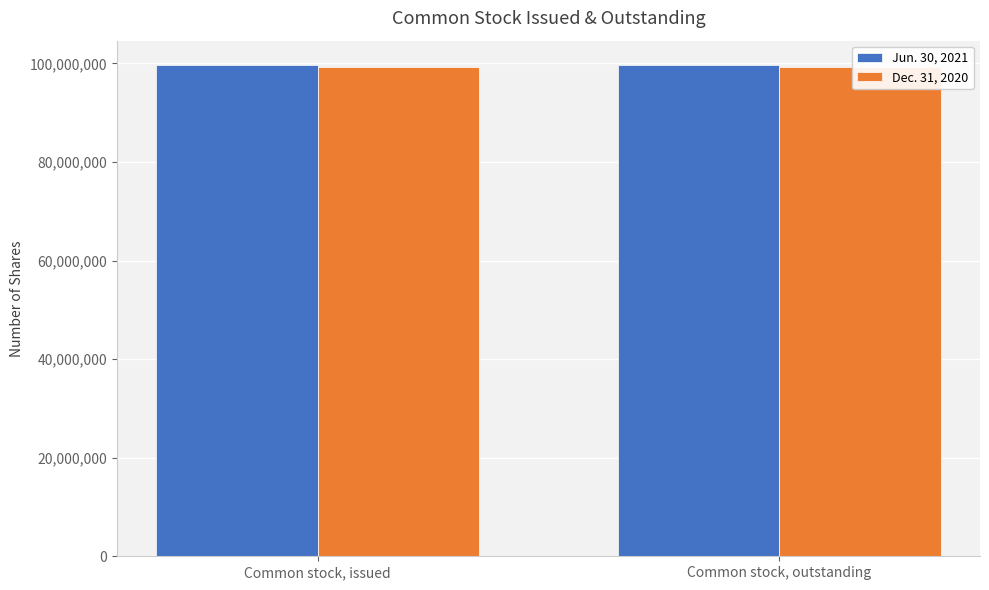

Reading right to left, transcribe all the data shown in this chart.

Jun. 30, 2021: 99635377	99635377
Dec. 31, 2020: 99354547	99354547